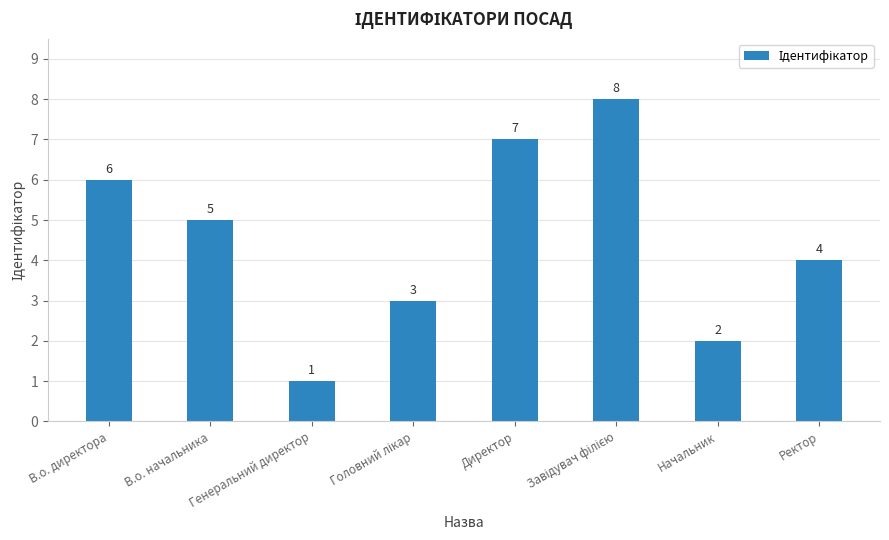

Does the chart contain any negative values?

No